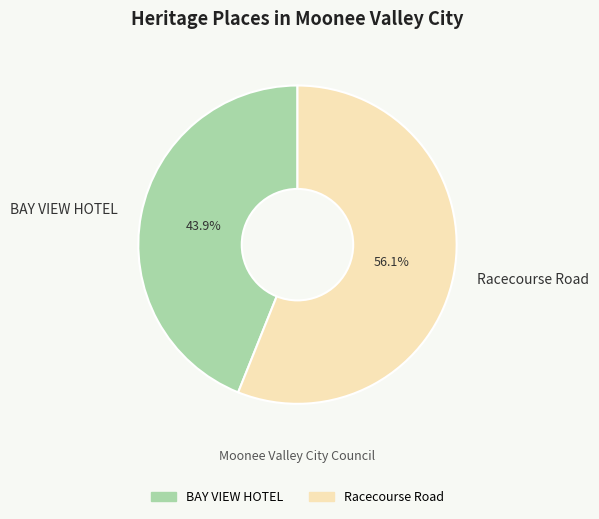

How many slices are in this pie chart?

2